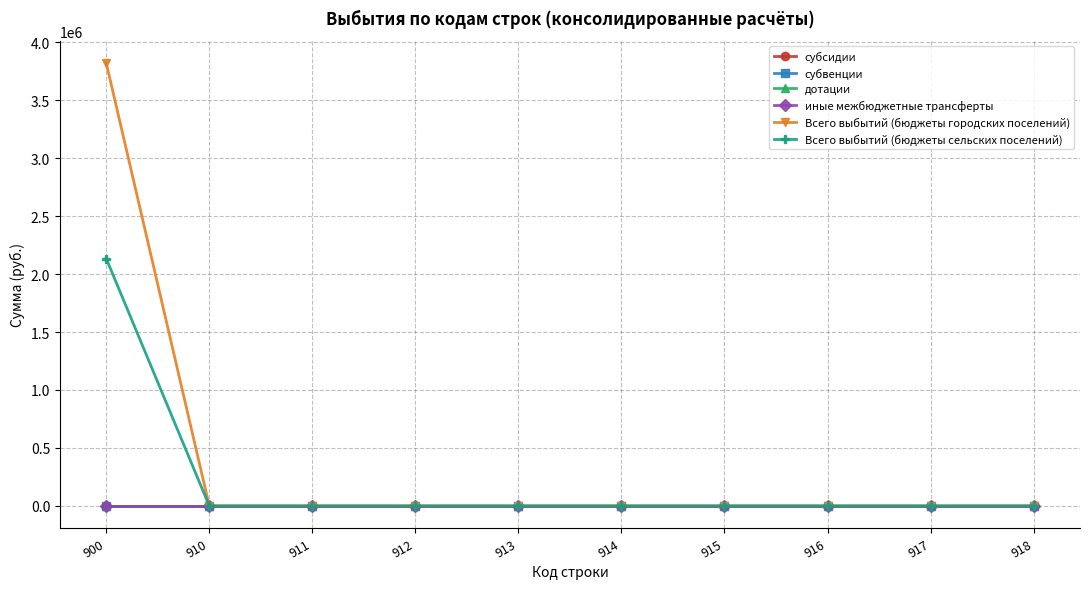

Does the chart have visible grid lines?

Yes